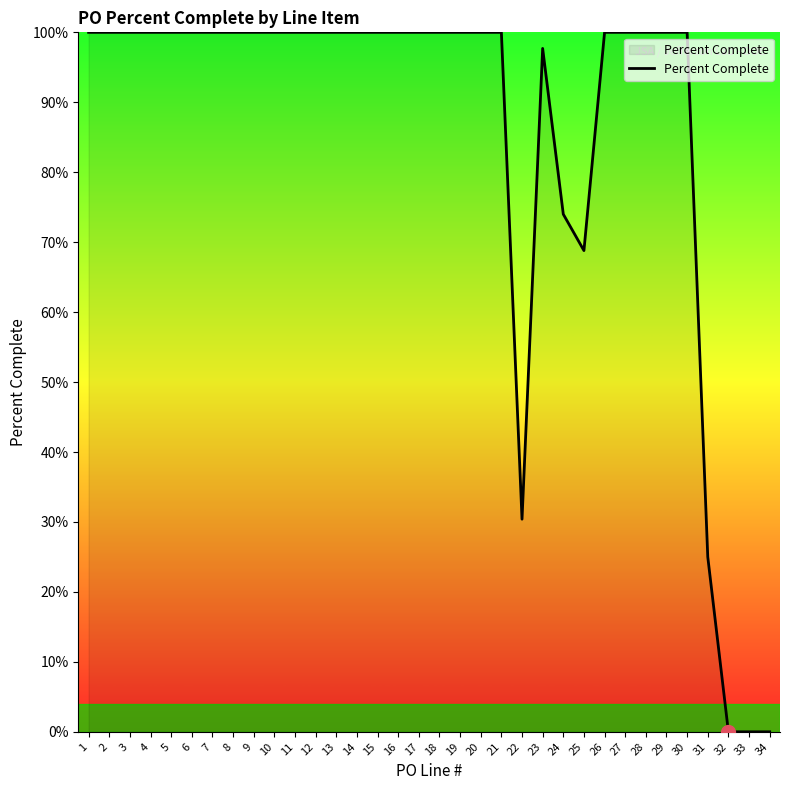

Reading left to right, transcribe all the data shown in this chart.

1.0	1.0	1.0	1.0	1.0	1.0	1.0	1.0	1.0	1.0	1.0	1.0	1.0	1.0	1.0	1.0	1.0	1.0	1.0	1.0	1.0	0.3	1.0	0.7	0.7	1.0	1.0	1.0	1.0	1.0	0.2	0.0	0.0	0.0